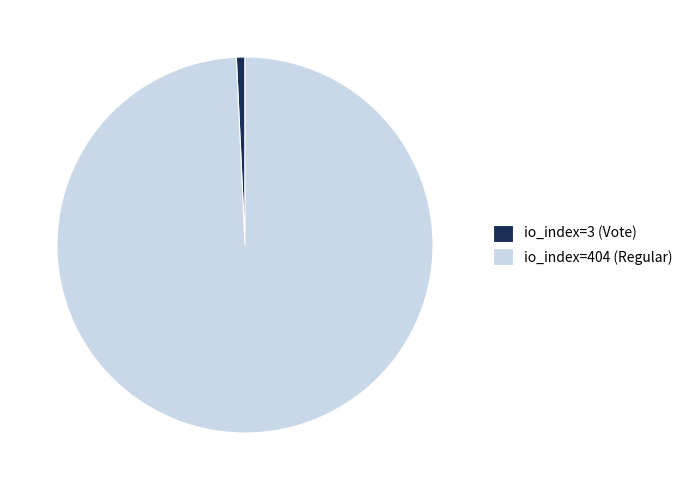

Does any single category account for the majority?

Yes